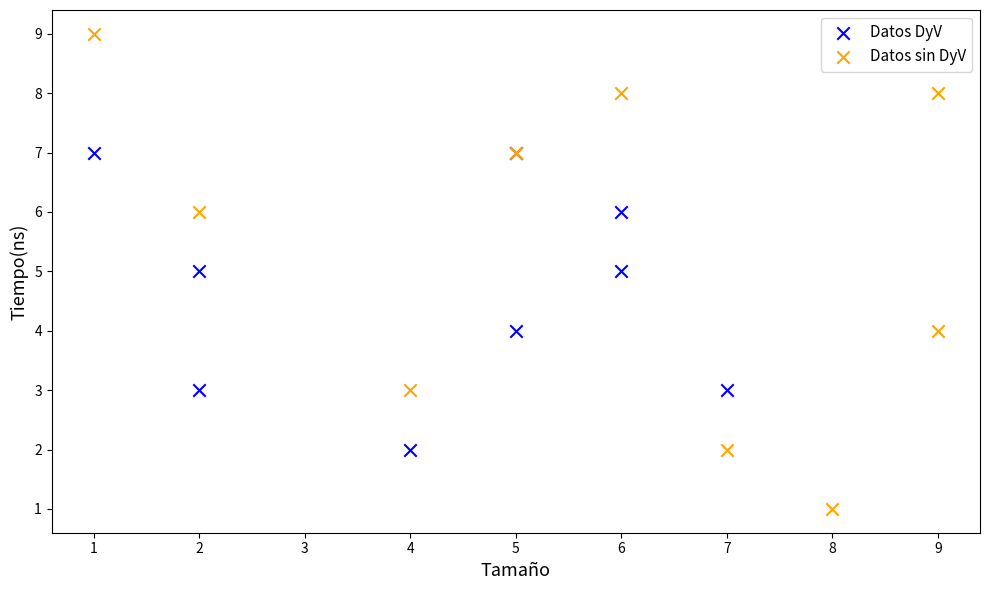

Which series contains the highest Y value?

Datos sin DyV